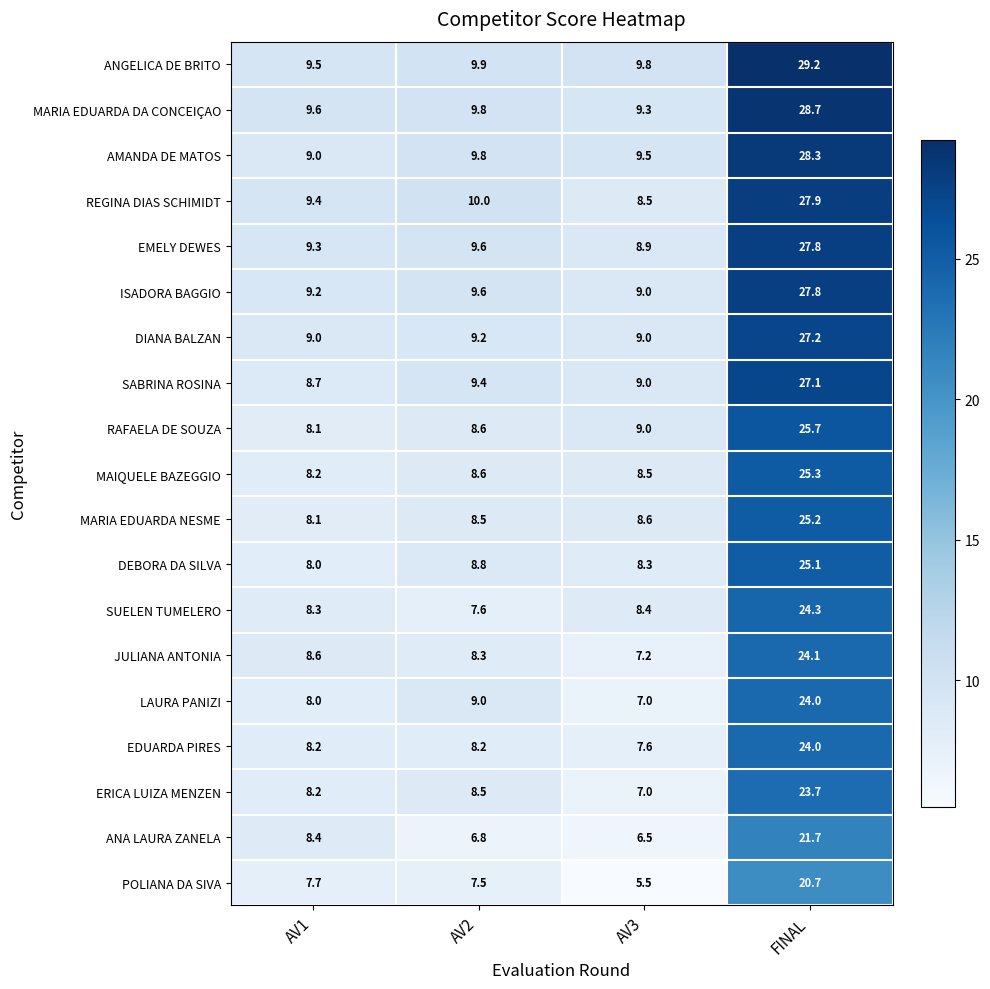

What is the total value across all series at AV1?

163.5